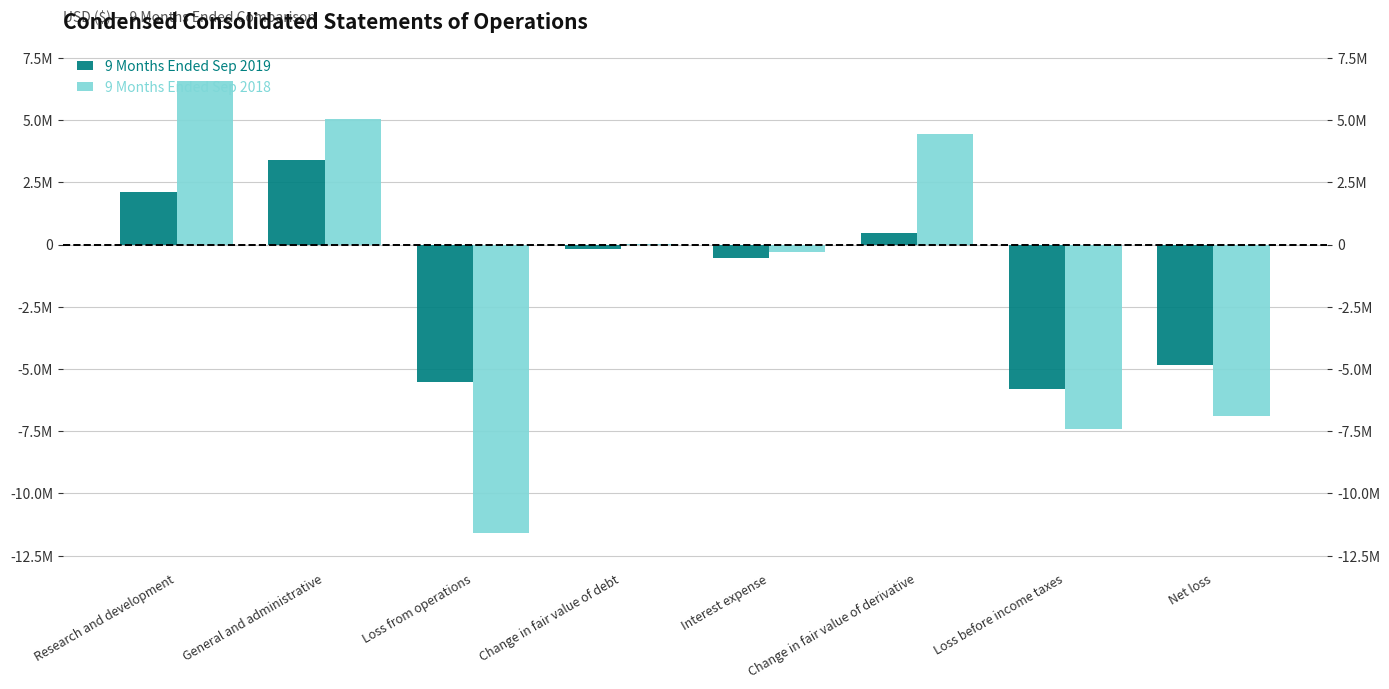

What is the difference between the highest and lowest values at Net loss?

2052329